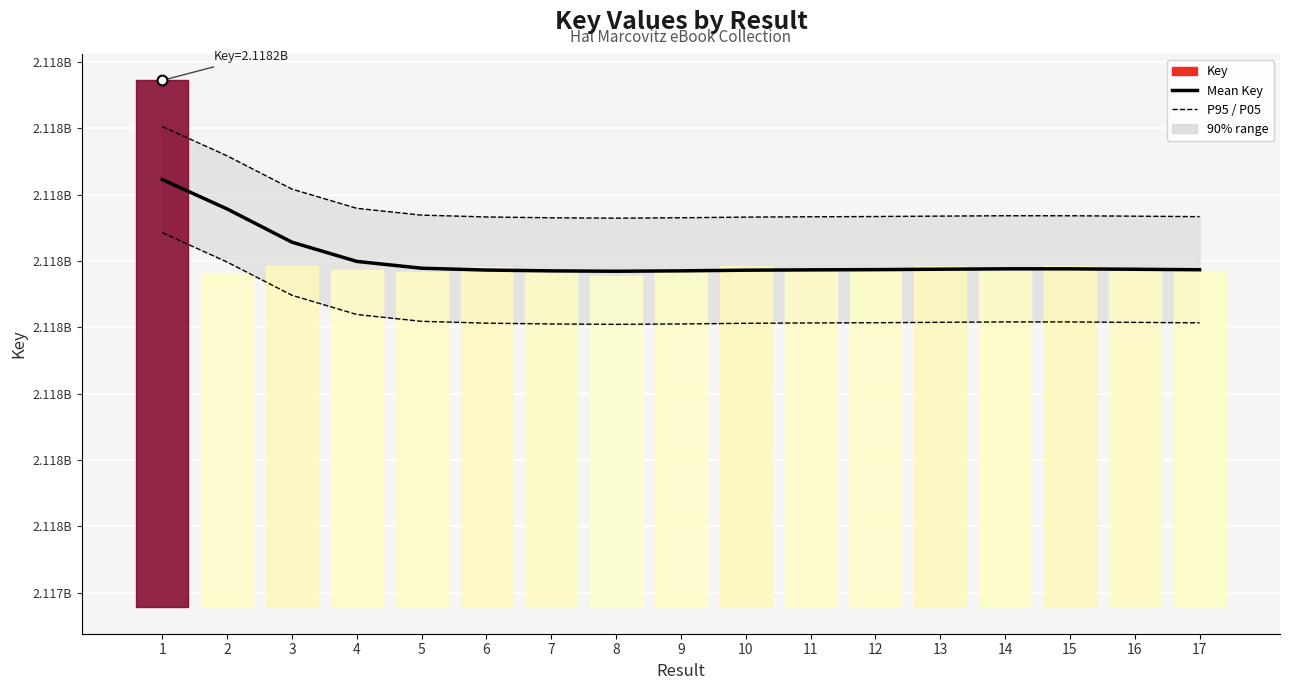

Which series has the largest total across all categories?

P95